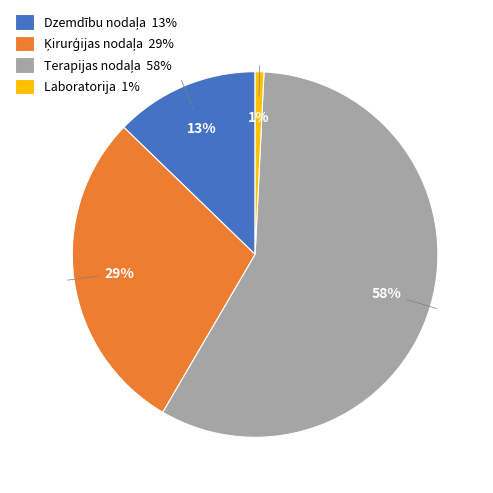

What percentage is the Laboratorija slice, to the nearest percent?

1%